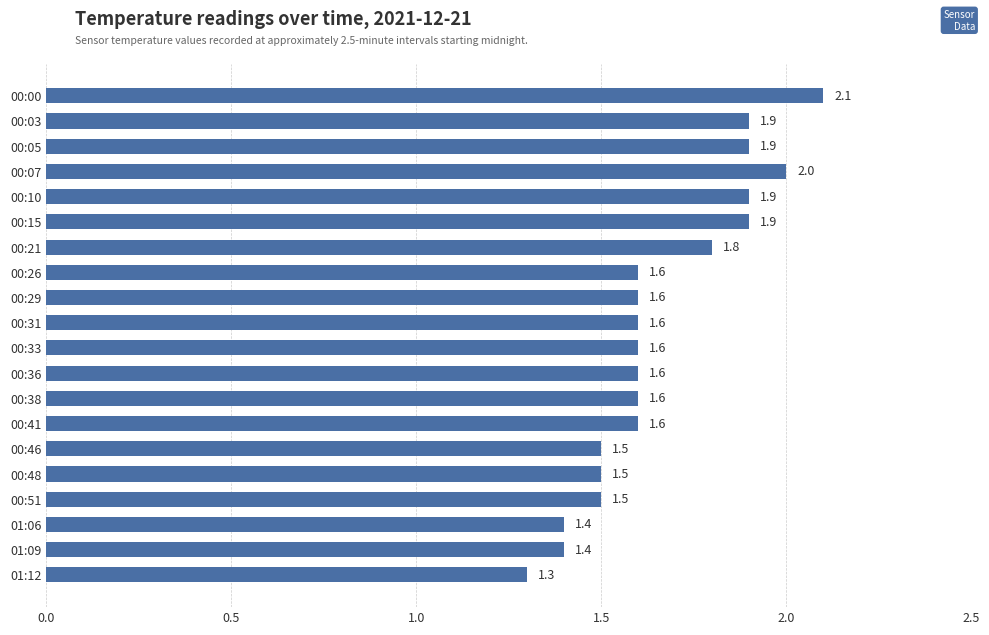

What position from the top is 00:36?

12